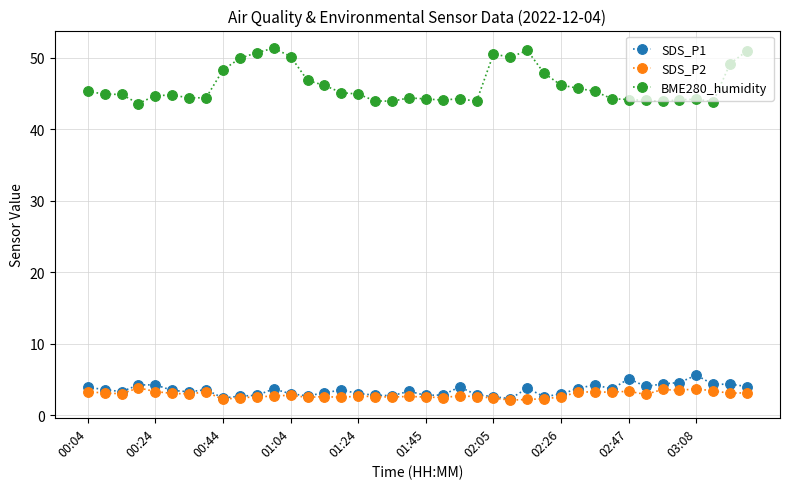

True or false: BME280_humidity and SDS_P2 intersect in this chart.

False